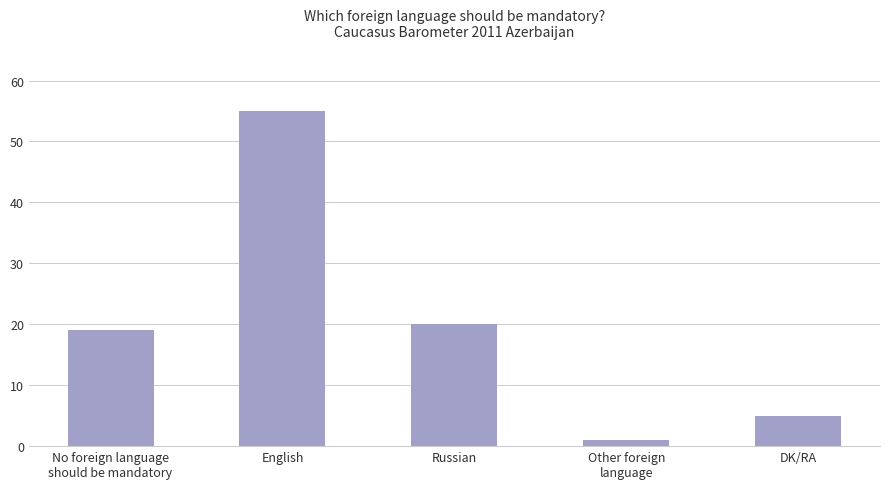

Rank the categories by value from lowest to highest.

Other foreign
language, DK/RA, No foreign language
should be mandatory, Russian, English